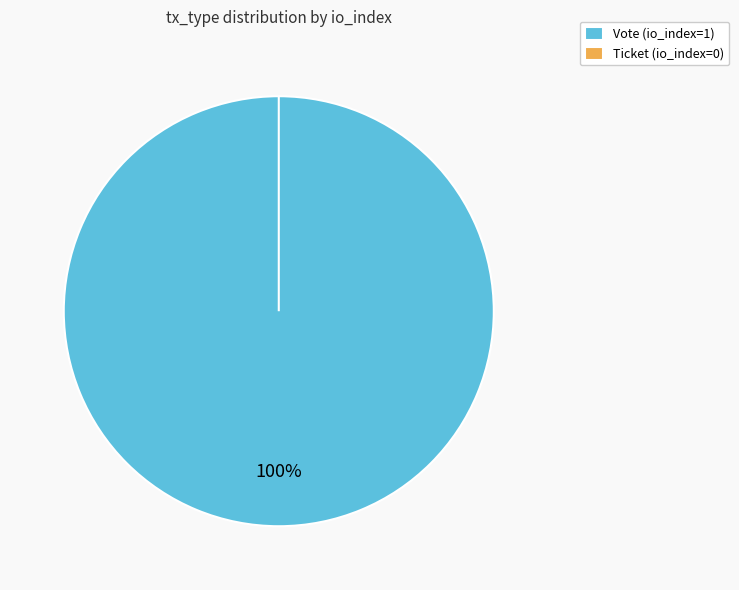

How many slices are in this pie chart?

2